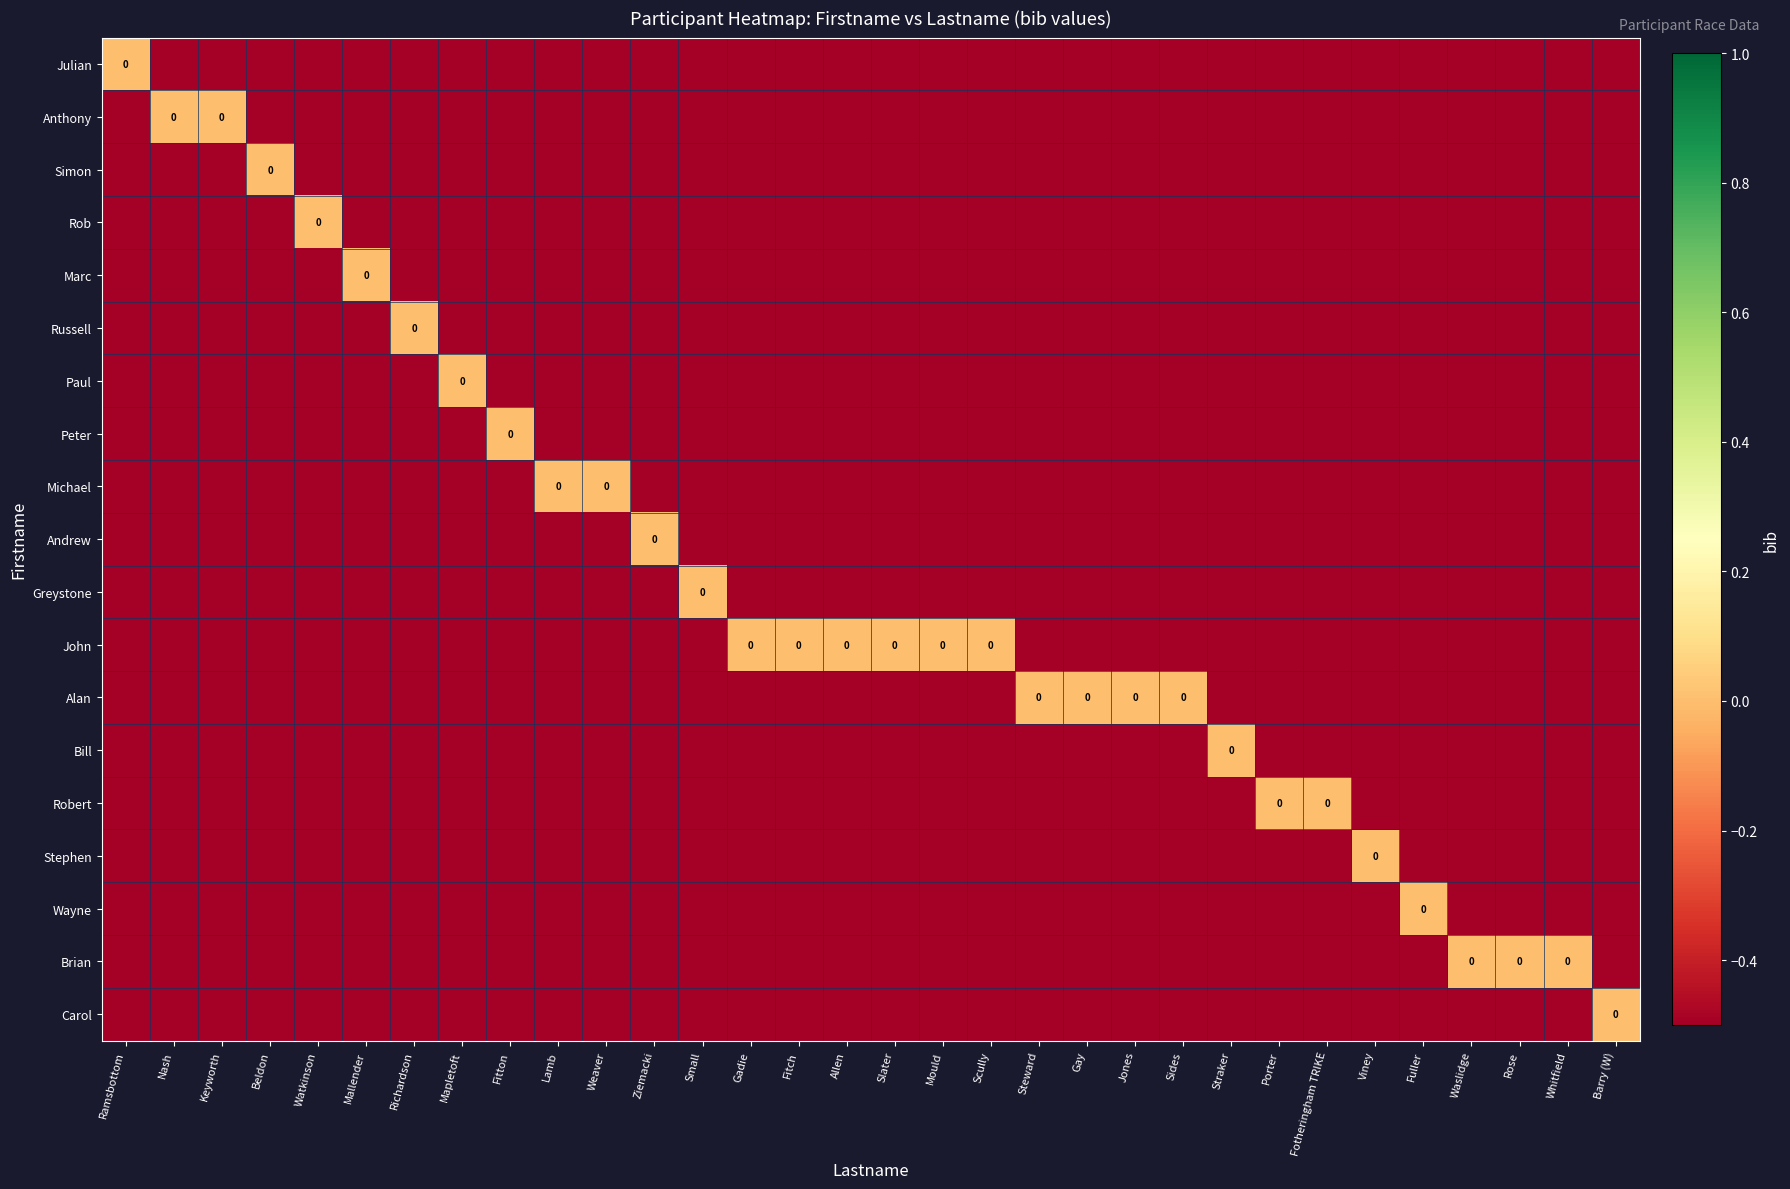

At which category is the sum across all series the highest?

Ramsbottom